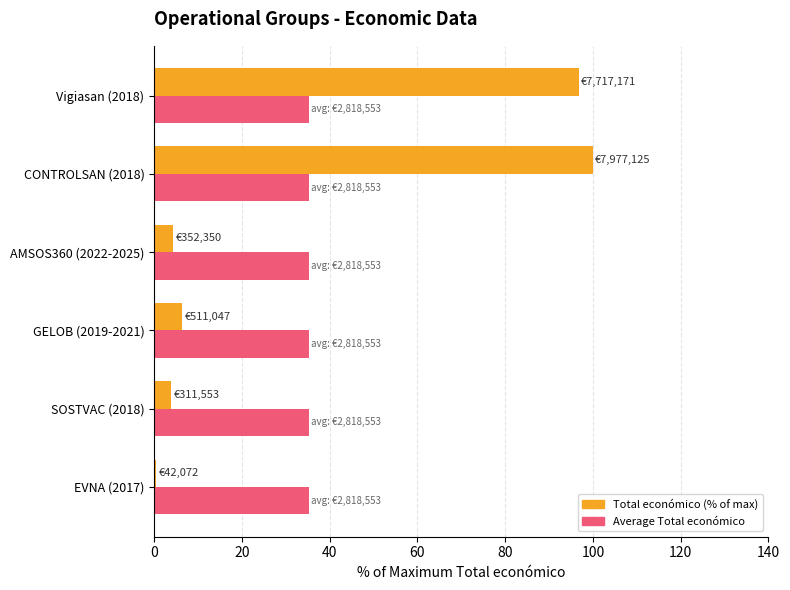

Which category has the highest value across all series?

CONTROLSAN (2018)